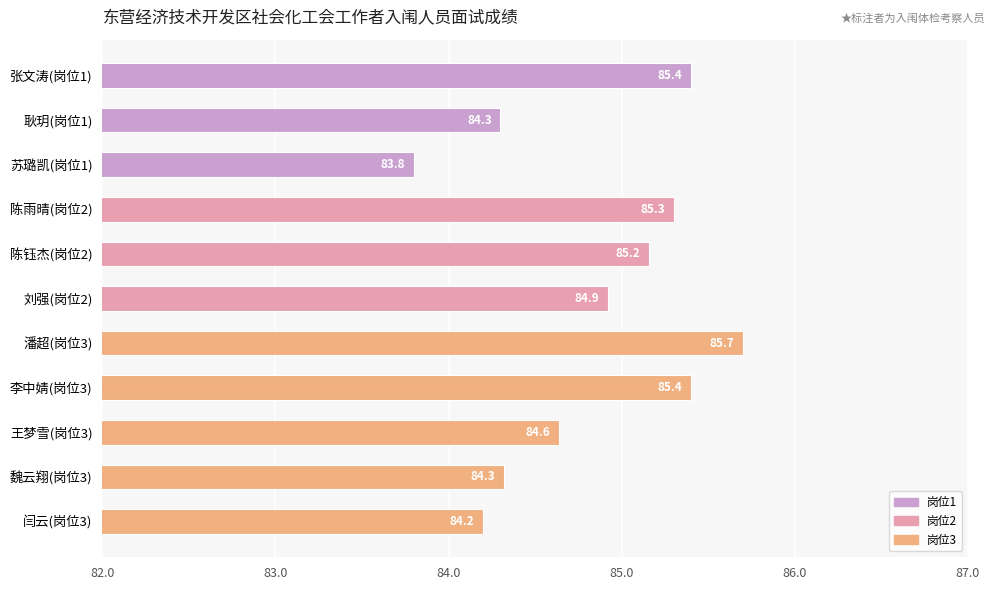

What is the smallest value displayed?

83.8